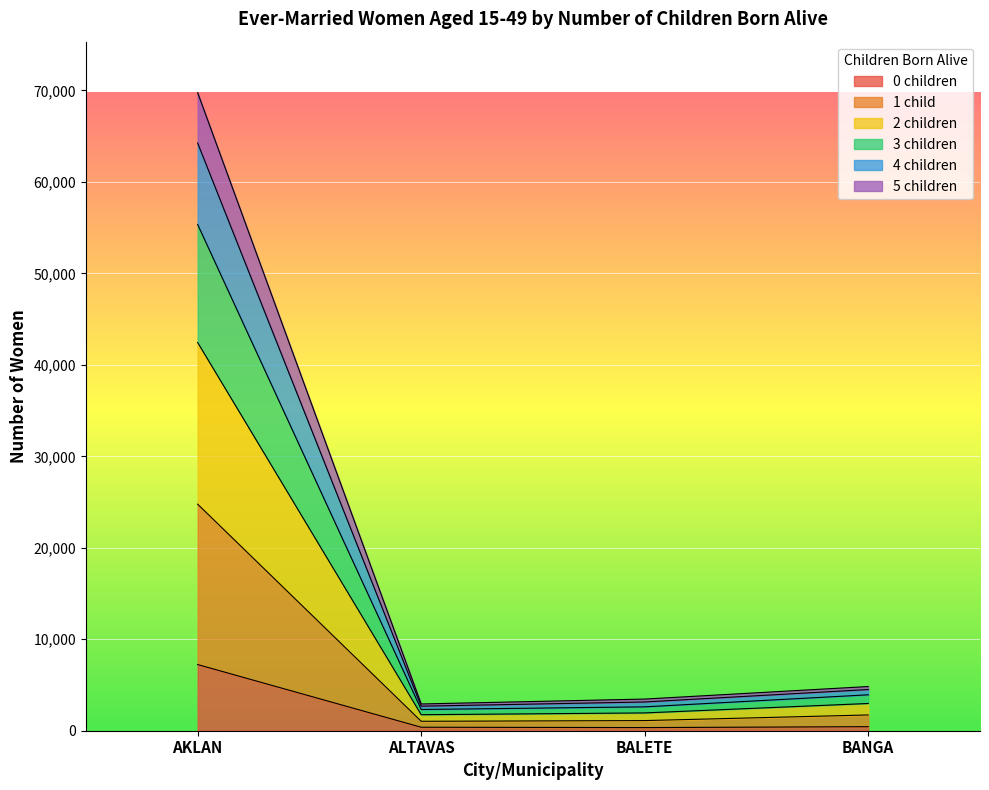

True or false: 5 children has more than 1 points higher than both neighbors.

False